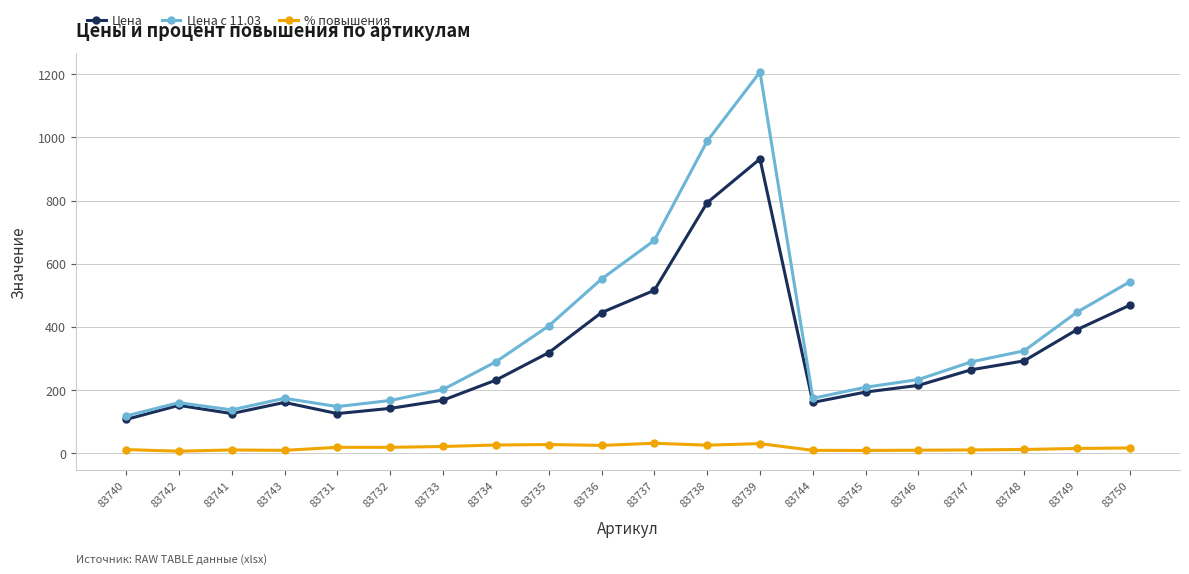

Is this an area chart (filled region under the line)?

No